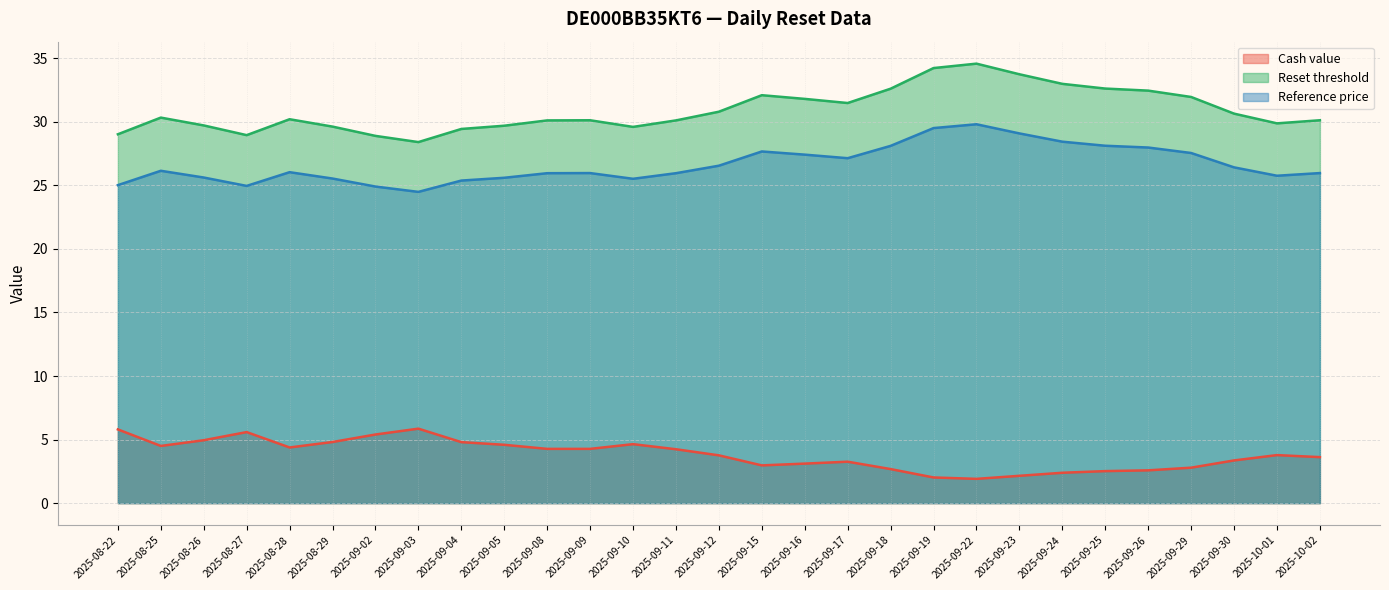

What is the label of the 16th point from the left?

2025-09-15